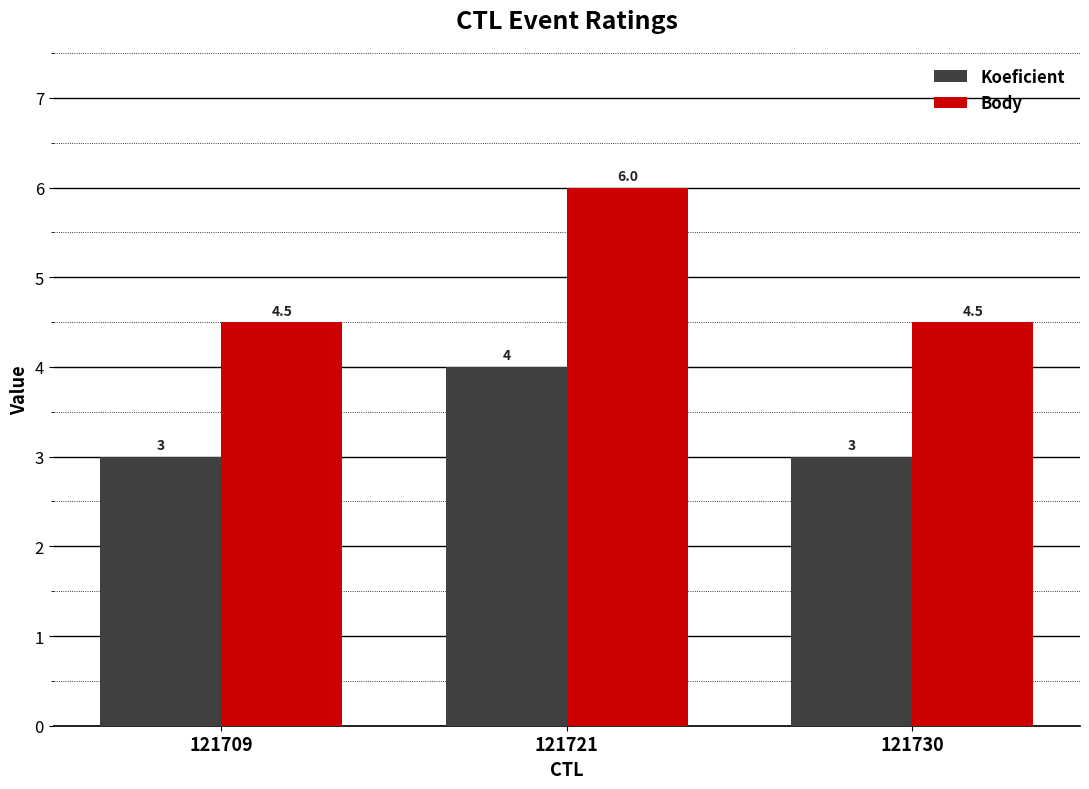

What is the sum of the Body values at 121730 and 121721?

10.5